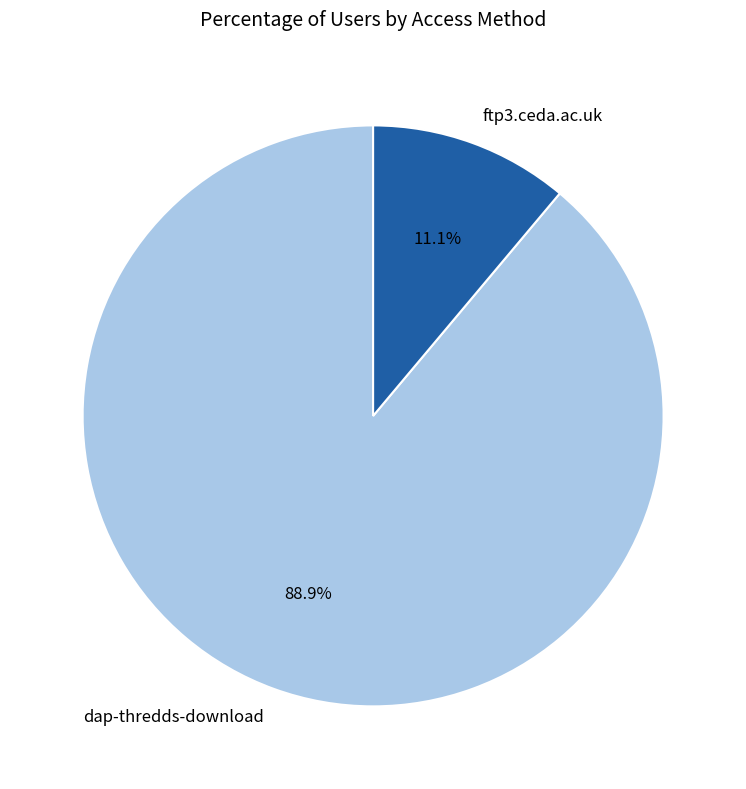

What percentage is the ftp3.ceda.ac.uk slice, to the nearest percent?

11%